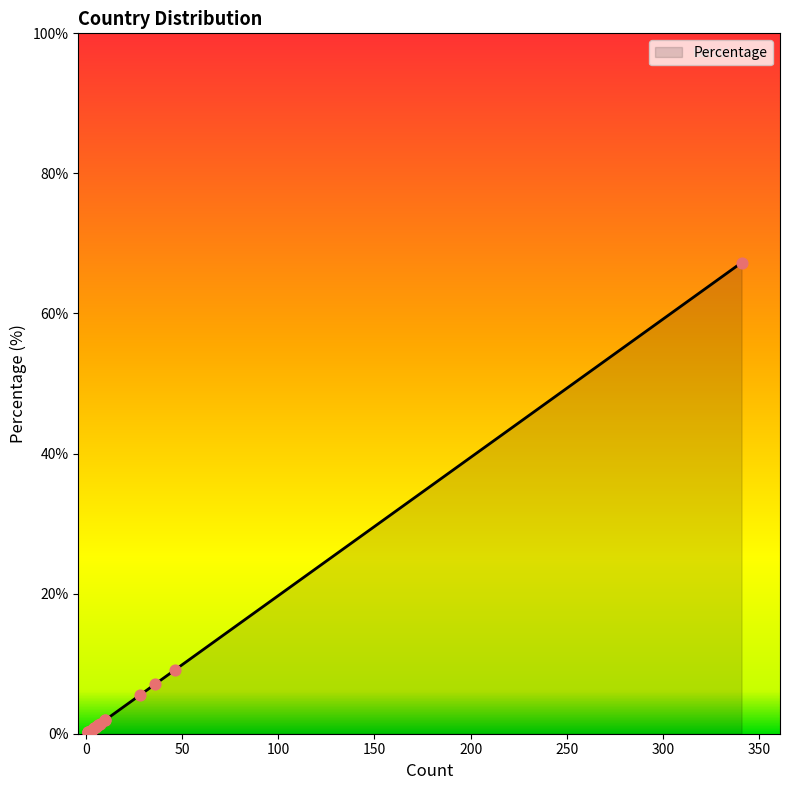

Which has a higher value, Sweden or Russian Federation?

Russian Federation